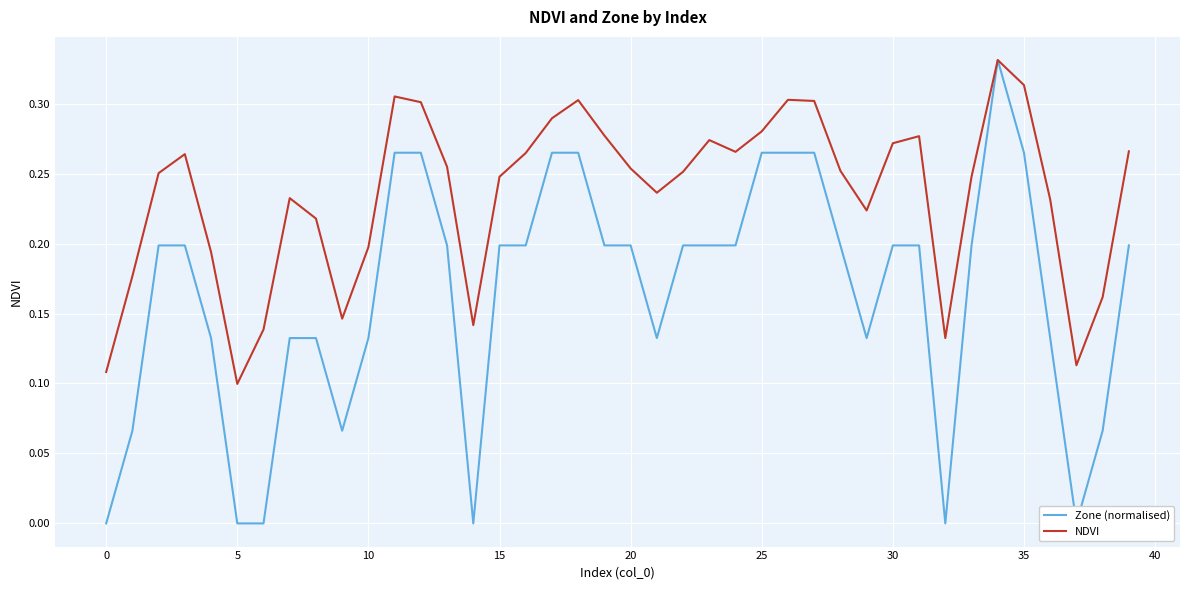

What is the spread (max minus min) of values at 20?

0.1